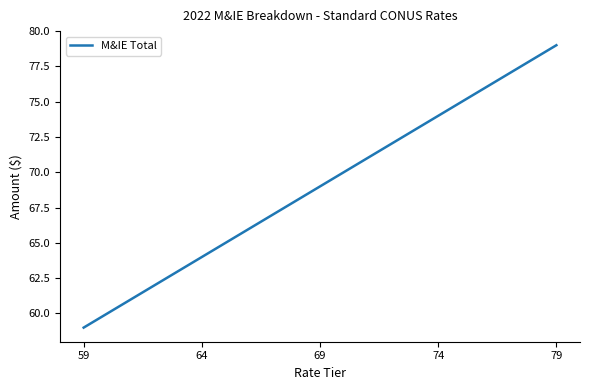

How many values are between 64 and 74?

3